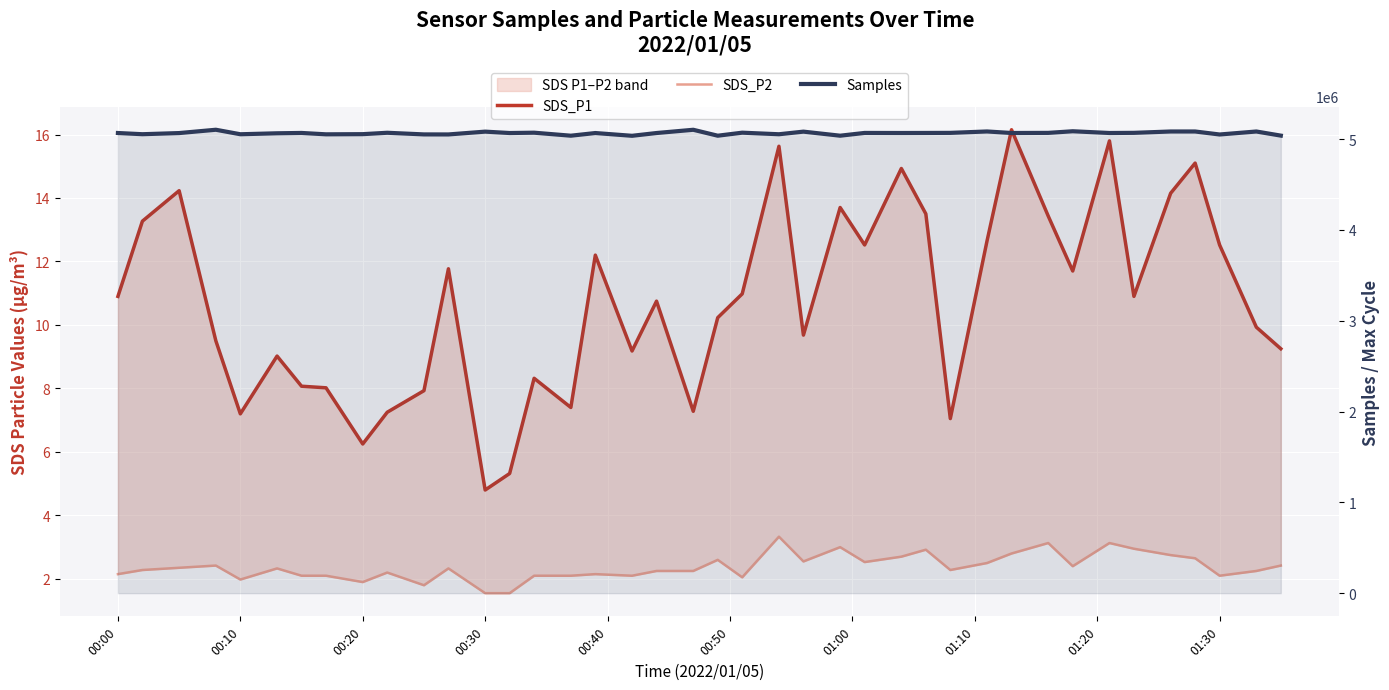

Is the value of SDS_P1 at 20 greater than the value of Samples at 39?

No